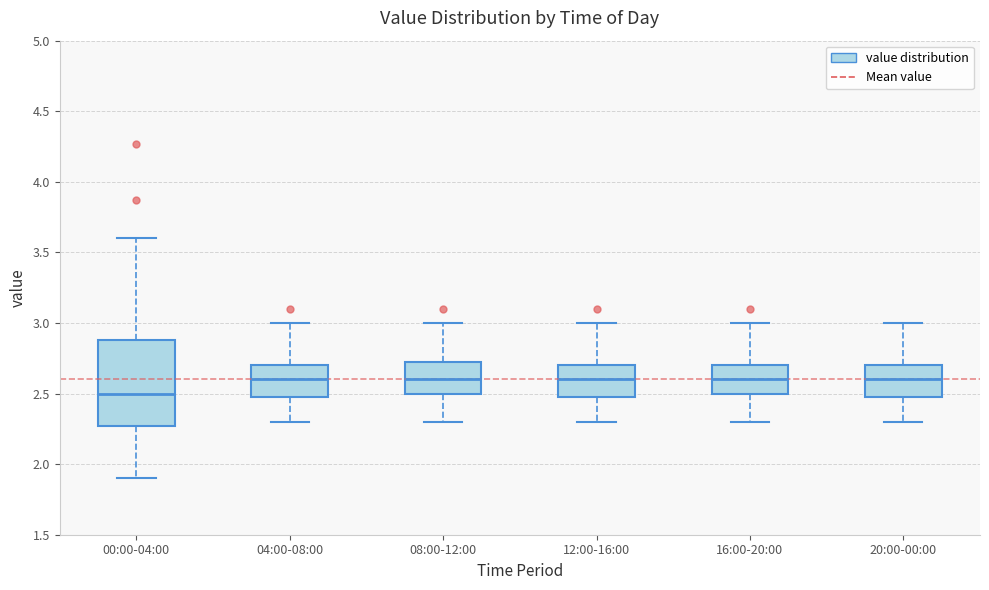

Reading left to right, read every box against the y-axis: the position of its median line, the range the box covers, and the ends of its whiskers. The values are not printed on the chart, so give them approximately, as read against the axis.

00:00-04:00: median 2.50, box 2.25 to 2.90, whiskers 1.90 to 3.60
04:00-08:00: median 2.60, box 2.50 to 2.70, whiskers 2.30 to 3.00
08:00-12:00: median 2.60, box 2.50 to 2.75, whiskers 2.30 to 3.00
12:00-16:00: median 2.60, box 2.50 to 2.70, whiskers 2.30 to 3.00
16:00-20:00: median 2.60, box 2.50 to 2.70, whiskers 2.30 to 3.00
20:00-00:00: median 2.60, box 2.50 to 2.70, whiskers 2.30 to 3.00